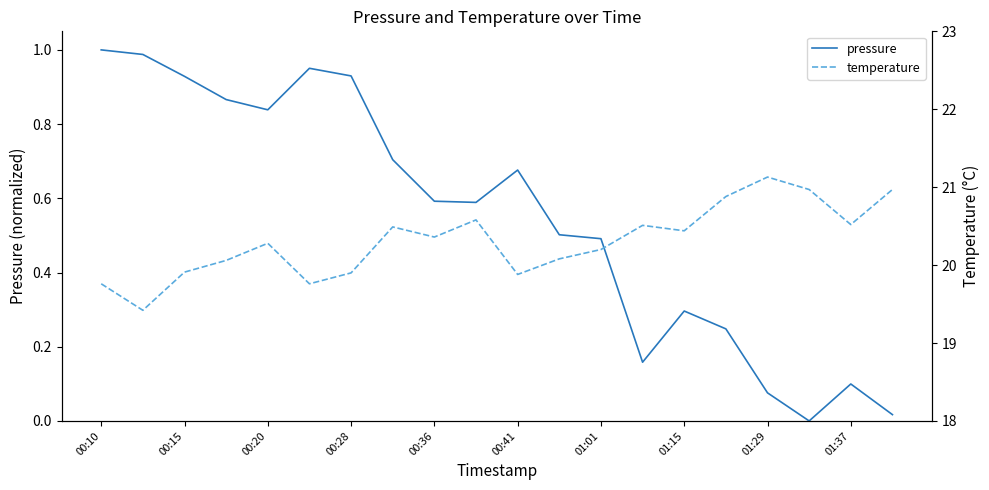

True or false: pressure and temperature intersect in this chart.

False